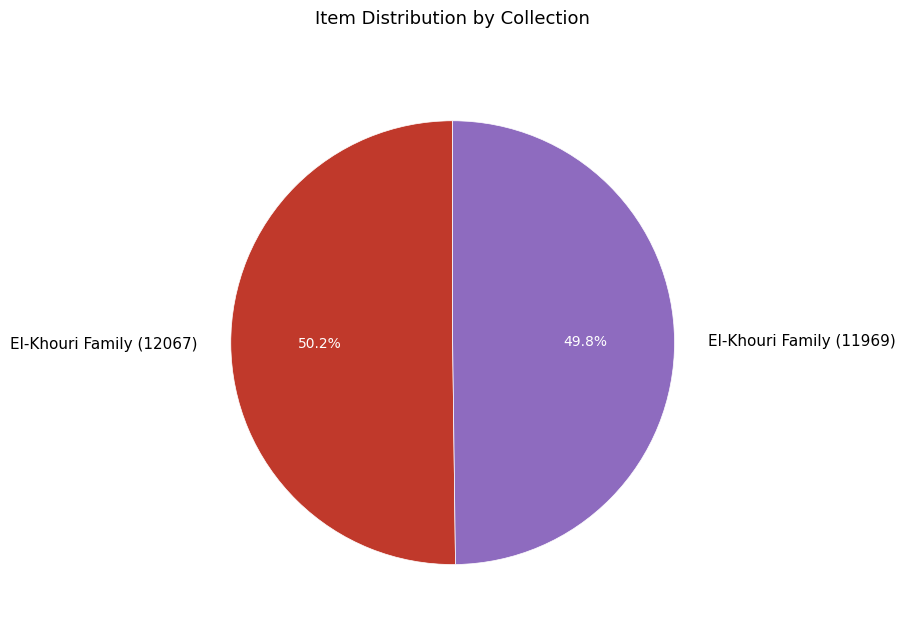

Does any single category account for the majority?

Yes